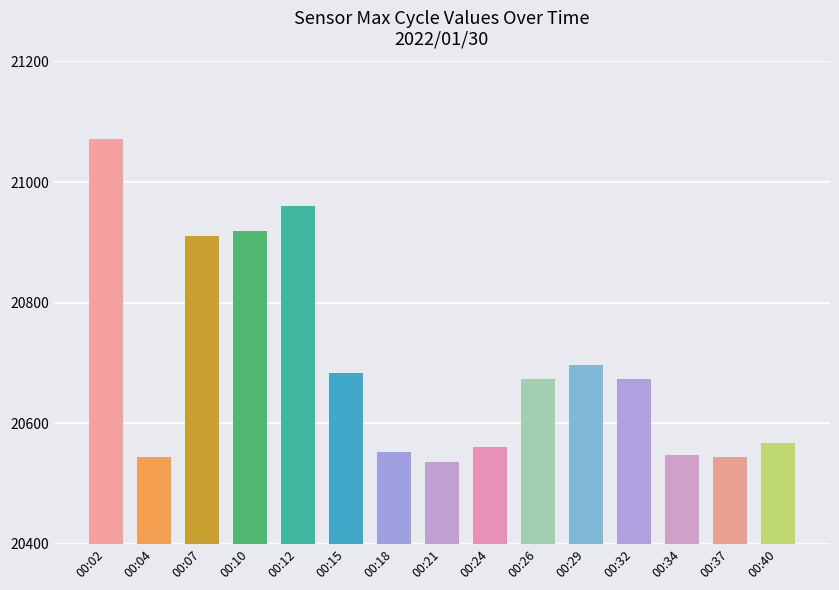

Are the bars horizontal?

No